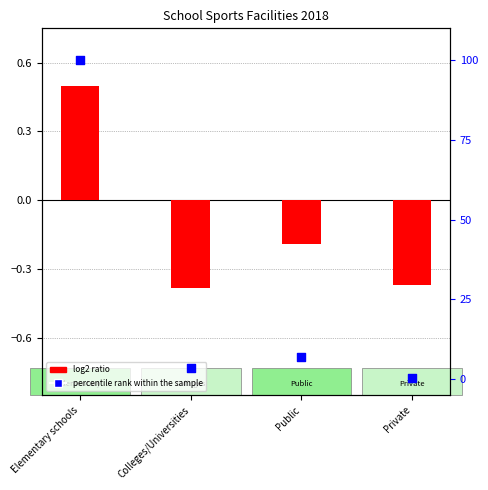

Which series contains the lowest Y value?

log2 ratio